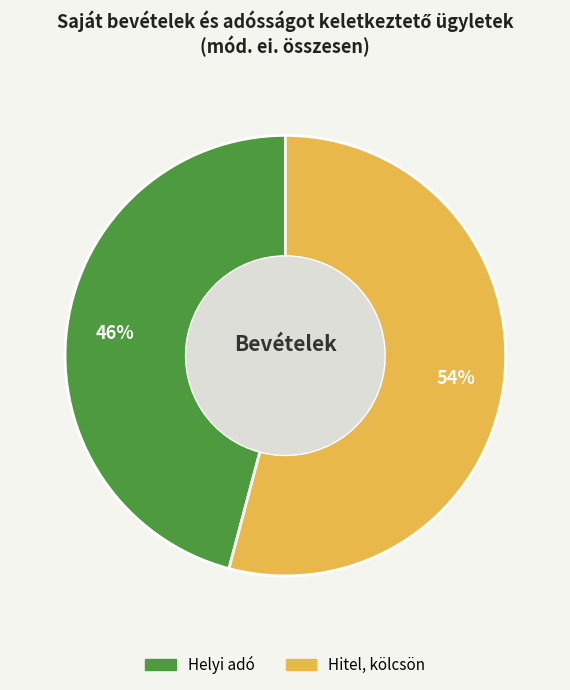

Is there any slice that represents more than half of the pie?

Yes